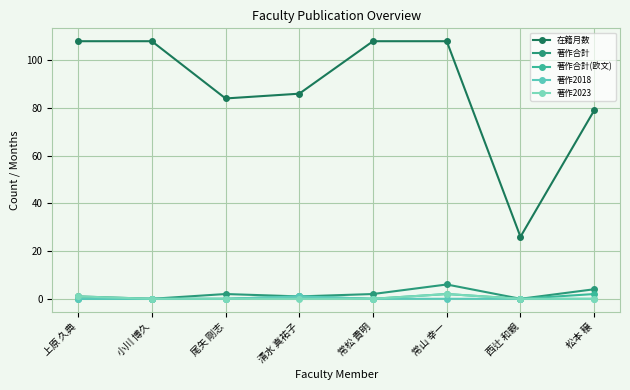

What is the value of the 在籍月数 point at the 3rd from the left?

84